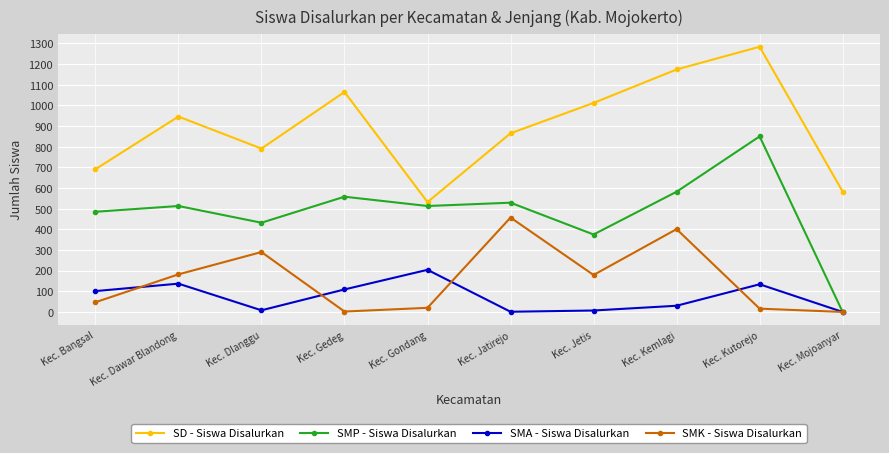

Is the value of SD - Siswa Disalurkan at Kec. Dlanggu greater than the value of SMP - Siswa Disalurkan at Kec. Mojoanyar?

Yes